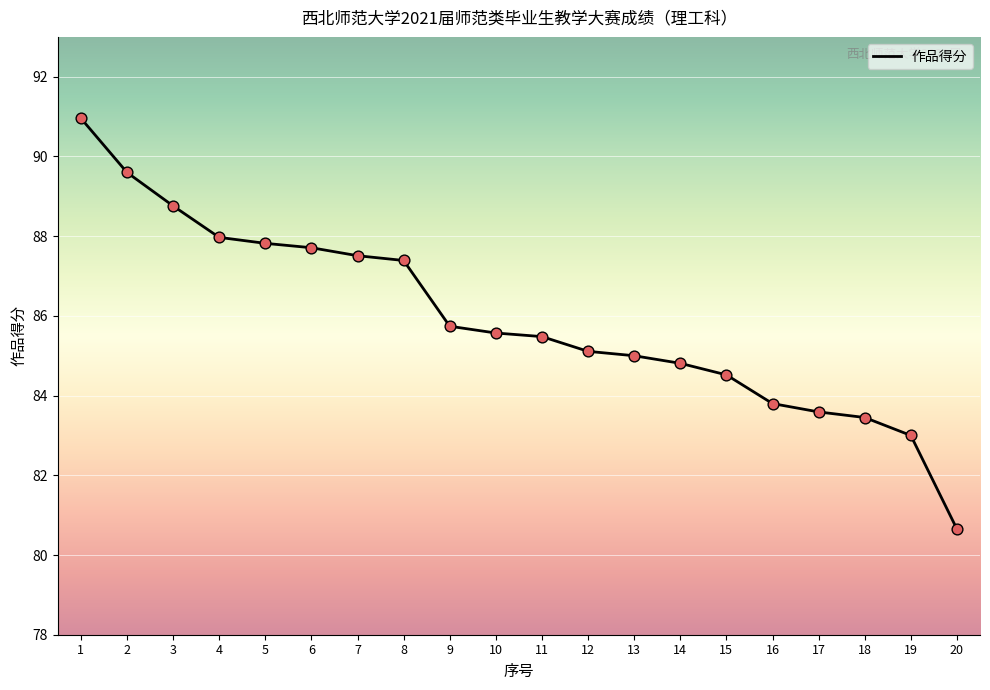

Between 10 and 14, which is larger?

10